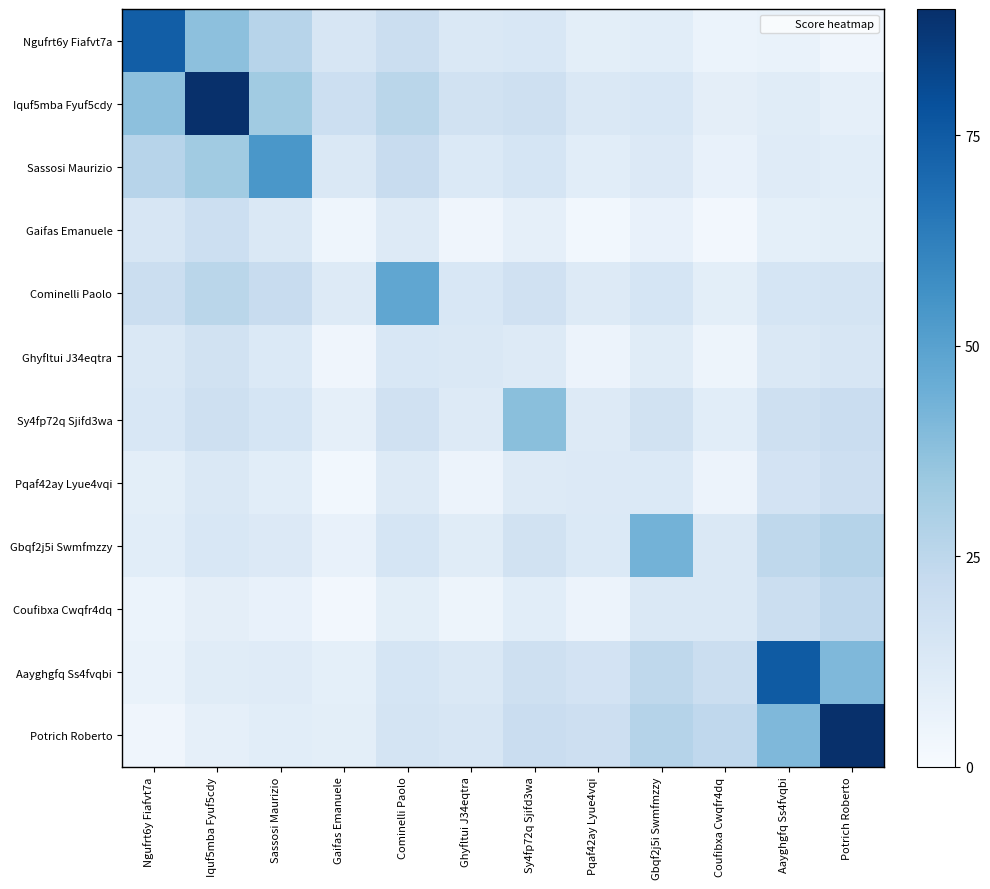

List the series in order of their peak value, highest first.

Potrich Roberto, Iquf5mba Fyuf5cdy, Aayghgfq Ss4fvqbi, Ngufrt6y Fiafvt7a, Sassosi Maurizio, Cominelli Paolo, Gbqf2j5i Swmfmzzy, Sy4fp72q Sjifd3wa, Coufibxa Cwqfr4dq, Gaifas Emanuele, Pqaf42ay Lyue4vqi, Ghyfltui J34eqtra